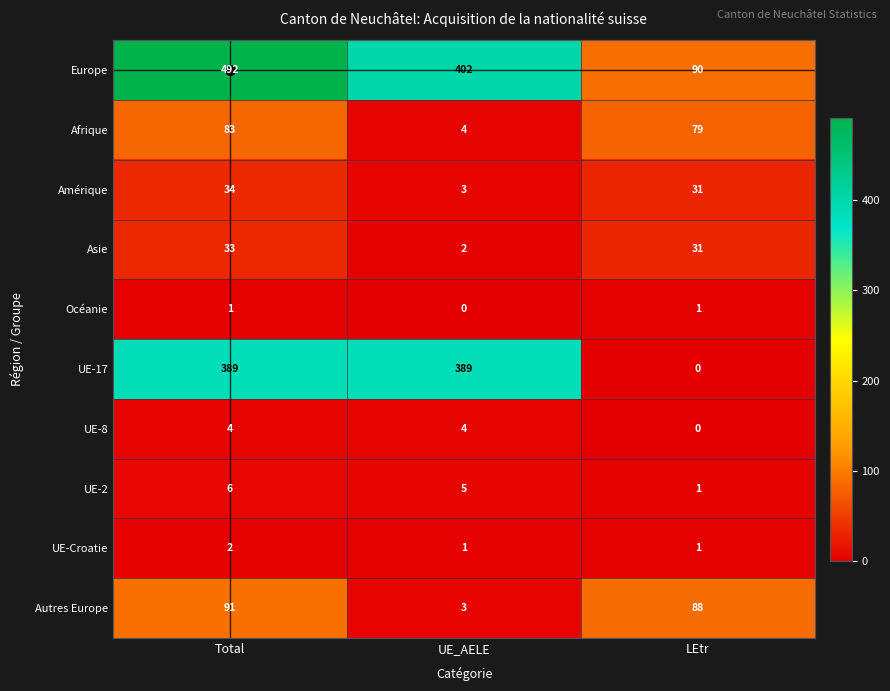

How many UE-17 values are between 0 and 389?

3